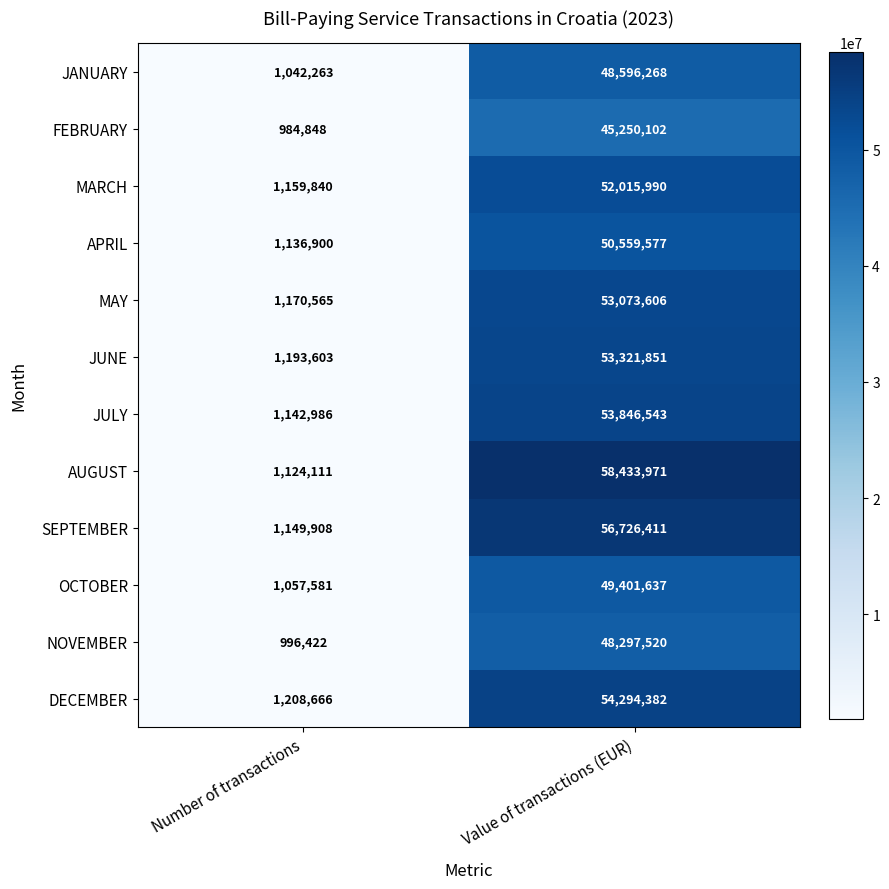

Reading left to right, what are all the values shown in this chart?

JANUARY: Number of transactions=1042263	Value of transactions (EUR)=48596268
FEBRUARY: Number of transactions=984848	Value of transactions (EUR)=45250102
MARCH: Number of transactions=1159840	Value of transactions (EUR)=52015990
APRIL: Number of transactions=1136900	Value of transactions (EUR)=50559577
MAY: Number of transactions=1170565	Value of transactions (EUR)=53073606
JUNE: Number of transactions=1193603	Value of transactions (EUR)=53321851
JULY: Number of transactions=1142986	Value of transactions (EUR)=53846543
AUGUST: Number of transactions=1124111	Value of transactions (EUR)=58433971
SEPTEMBER: Number of transactions=1149908	Value of transactions (EUR)=56726411
OCTOBER: Number of transactions=1057581	Value of transactions (EUR)=49401637
NOVEMBER: Number of transactions=996422	Value of transactions (EUR)=48297520
DECEMBER: Number of transactions=1208666	Value of transactions (EUR)=54294382